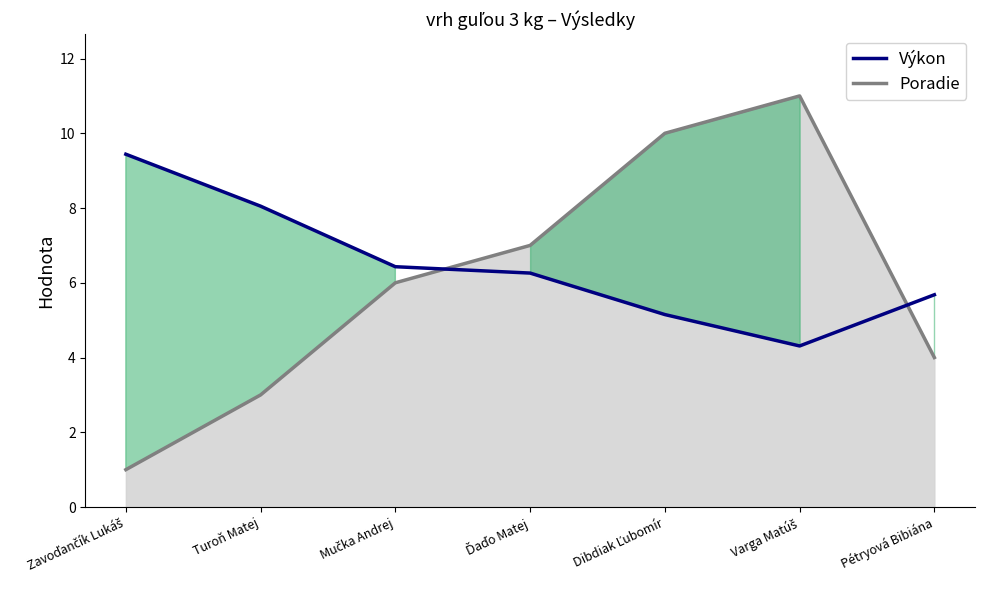

How many values in the Poradie series exceed 6?

3